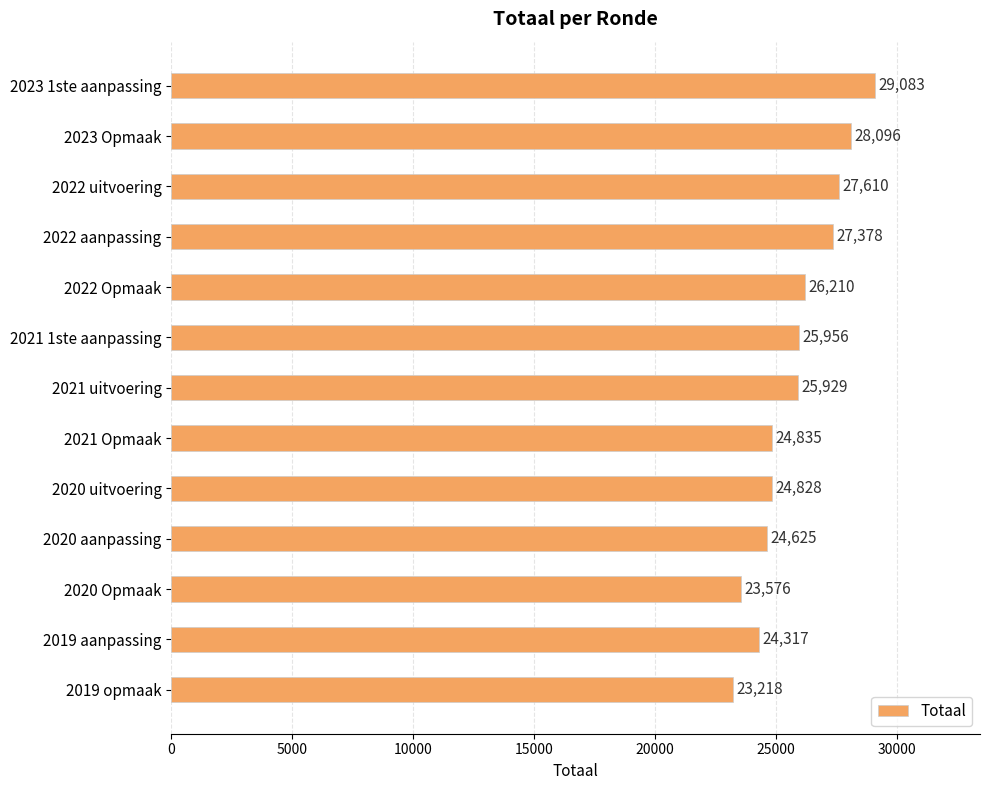

The chart shows a value of 41451 at 2023 1ste aanpassing. True or false?

False